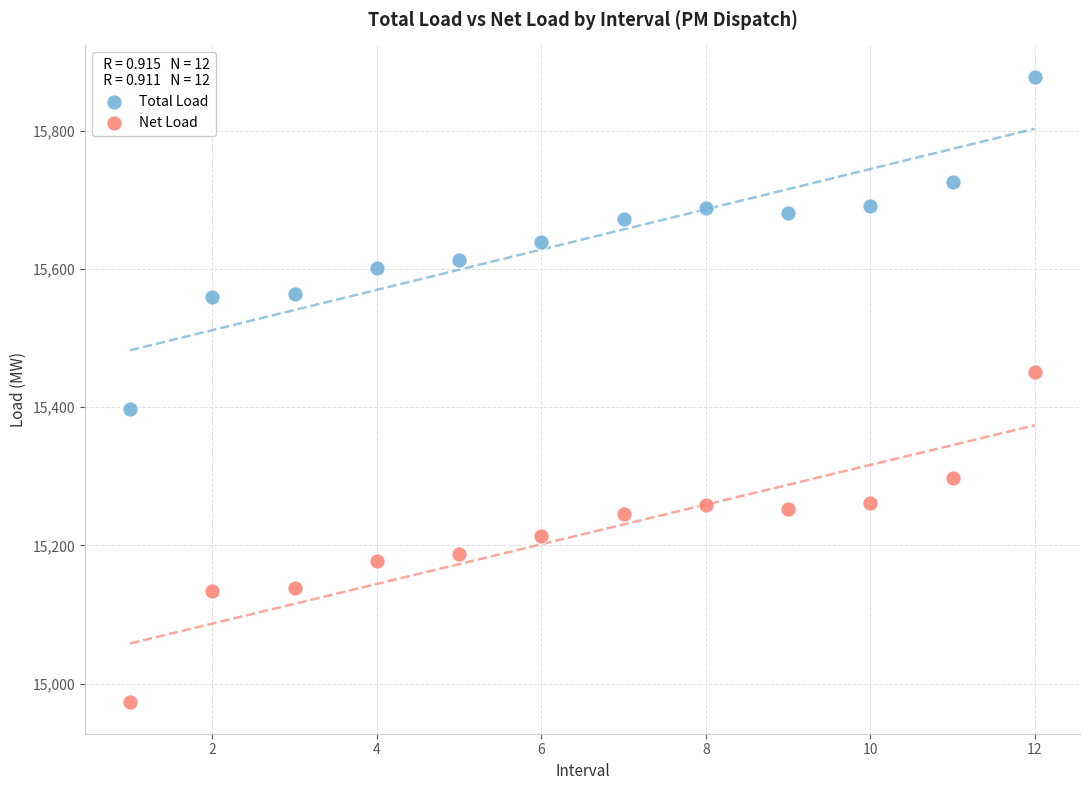

Across all data points, what is the range of X values (max minus min)?

11.0